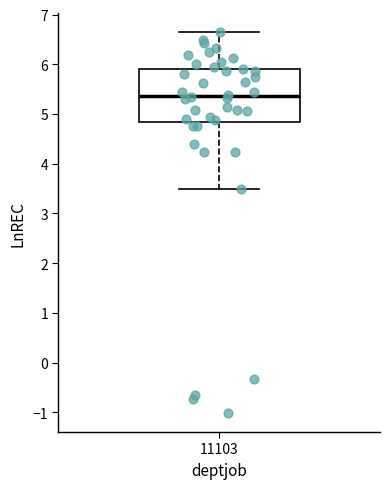

Where does the upper whisker of the box at x = 11103 end on the y-axis? The values are not printed on the chart, so give them approximately, as read against the axis.

6.6